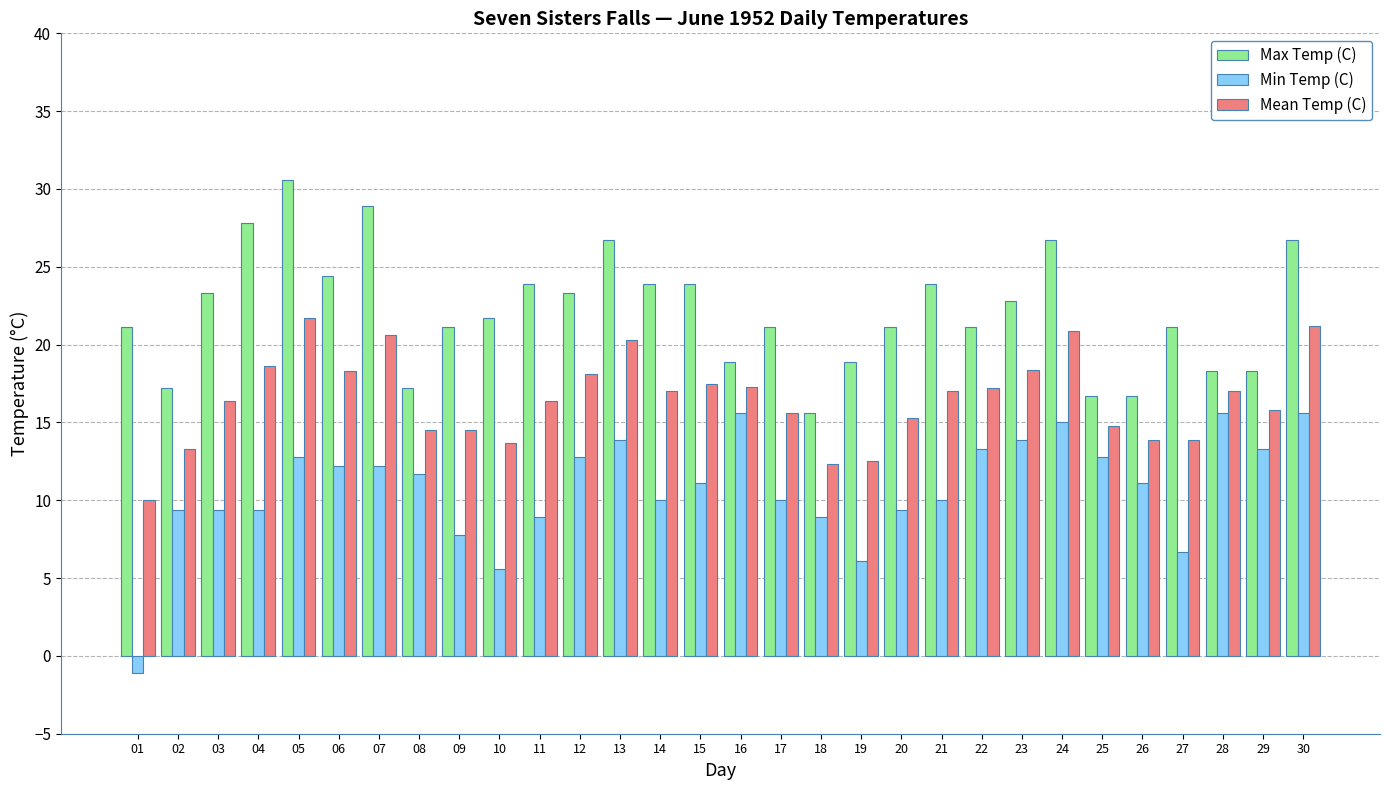

Which category has the lowest value in the Max Temp (C) series?

18